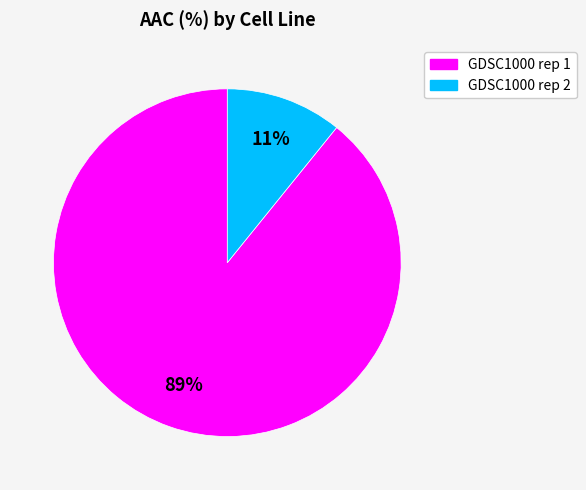

Is GDSC1000 rep 2 the majority of the pie?

No